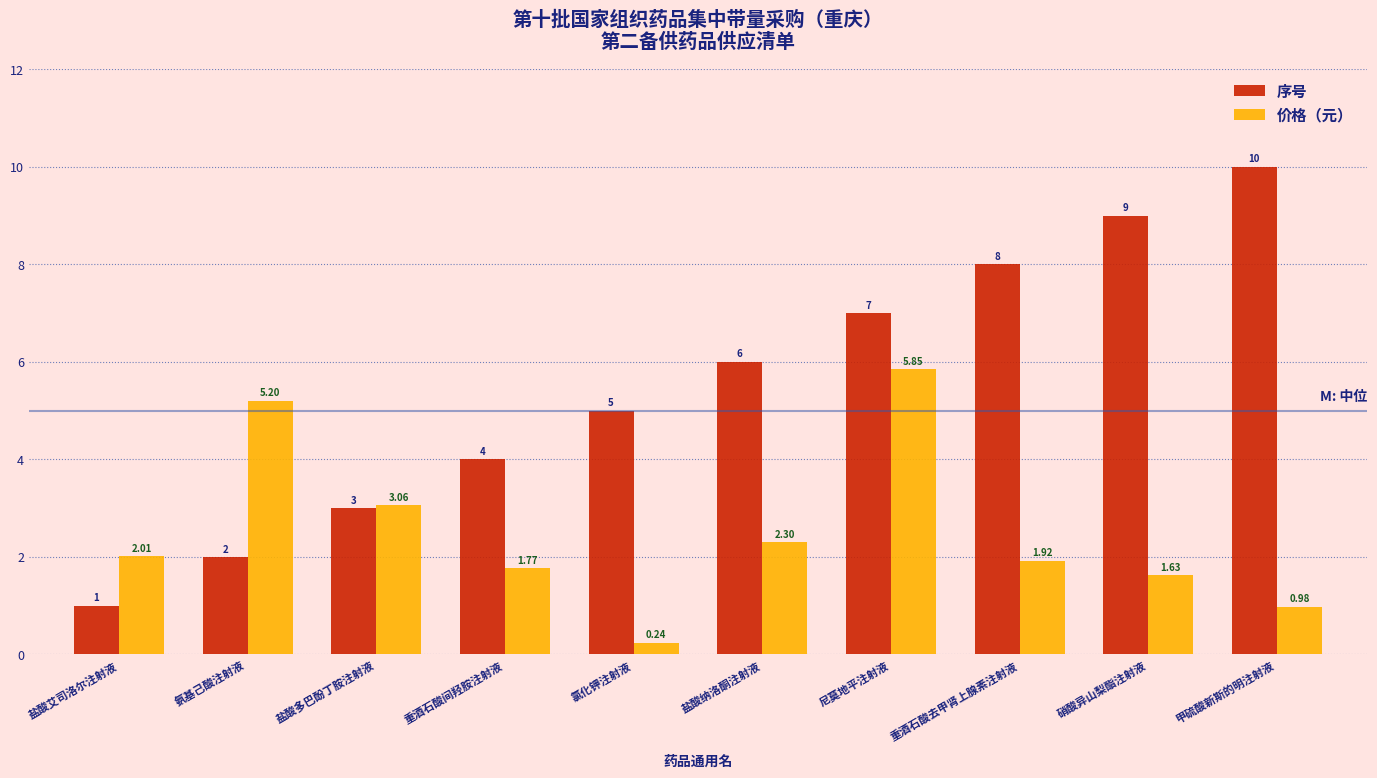

At which label does 序号 reach its peak?

甲硫酸新斯的明注射液